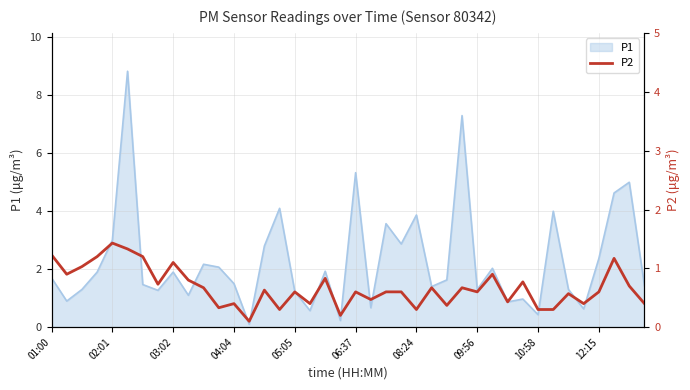

Which has a higher value, 21 or 20?

20